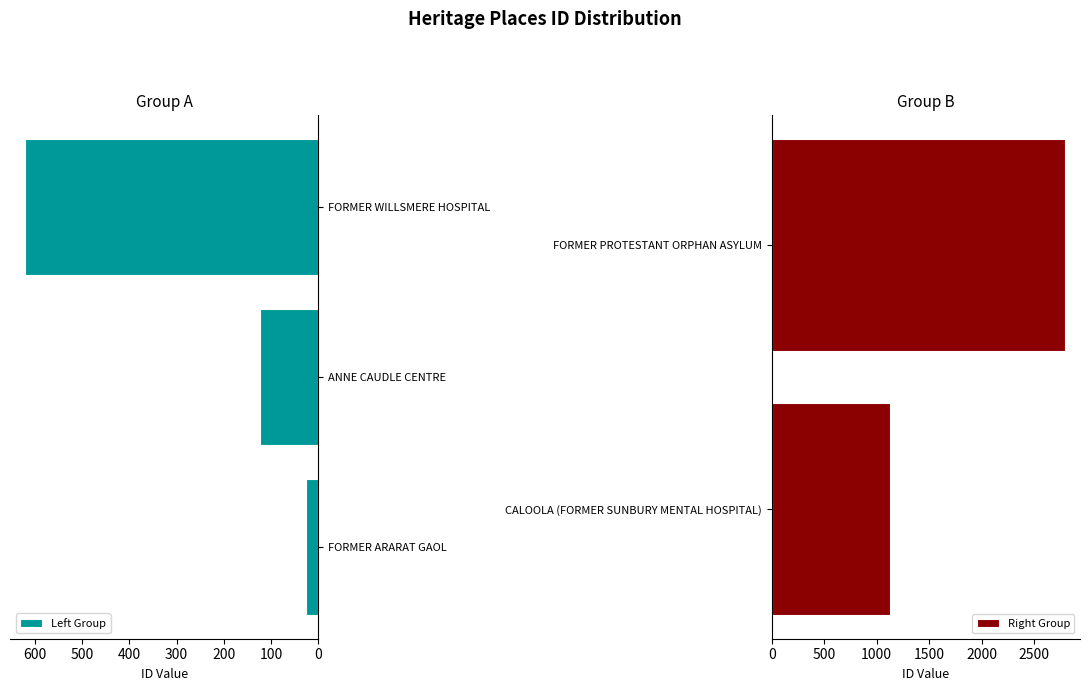

List the labels in order of value, smallest first.

FORMER ARARAT GAOL, ANNE CAUDLE CENTRE, FORMER WILLSMERE HOSPITAL, CALOOLA (FORMER SUNBURY MENTAL HOSPITAL), FORMER PROTESTANT ORPHAN ASYLUM